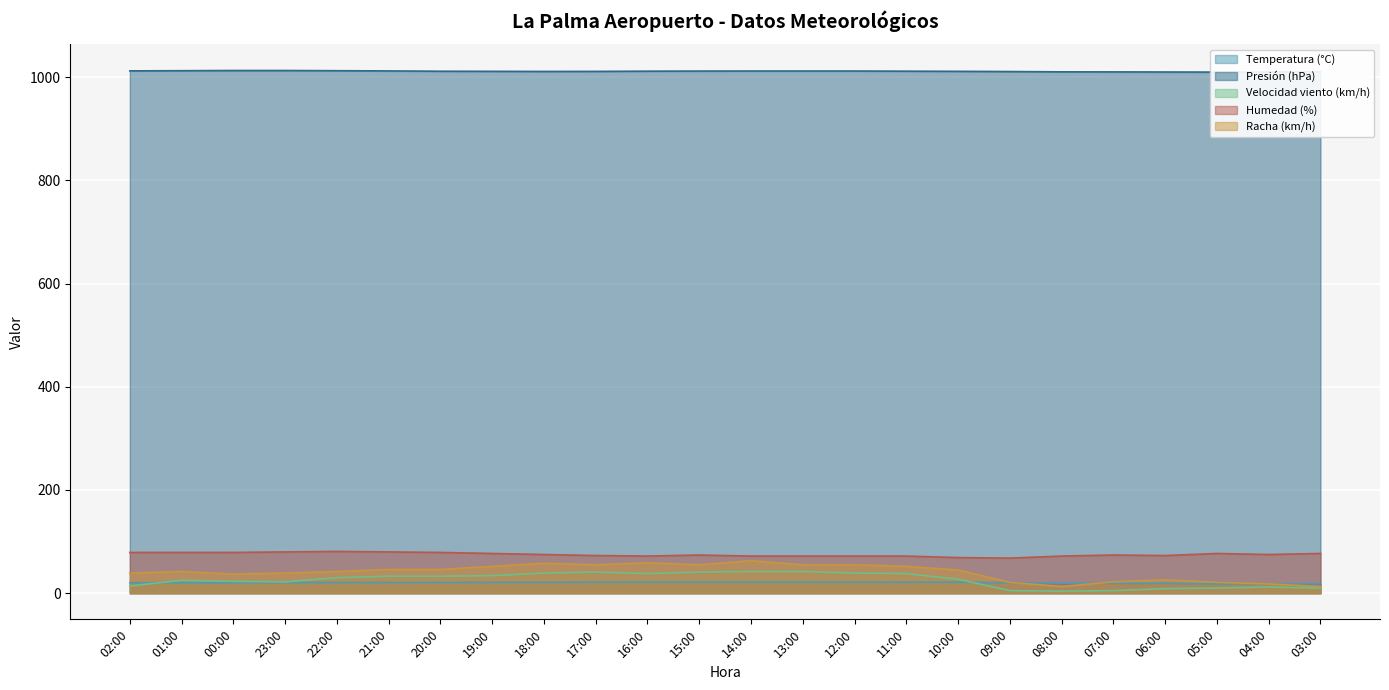

True or false: Racha (km/h) and Velocidad viento (km/h) cross at least once.

False